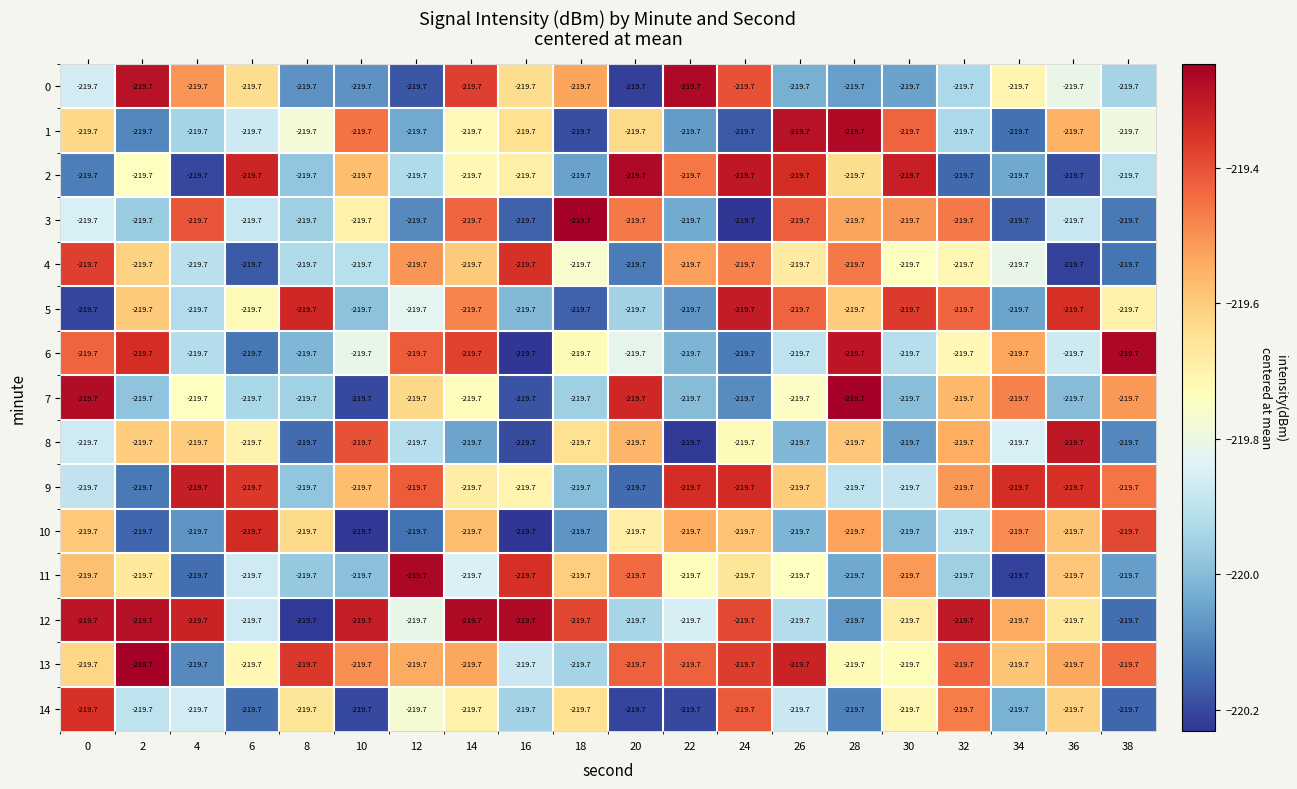

Is the value of 10 at 0 greater than the value of 8 at 16?

Yes